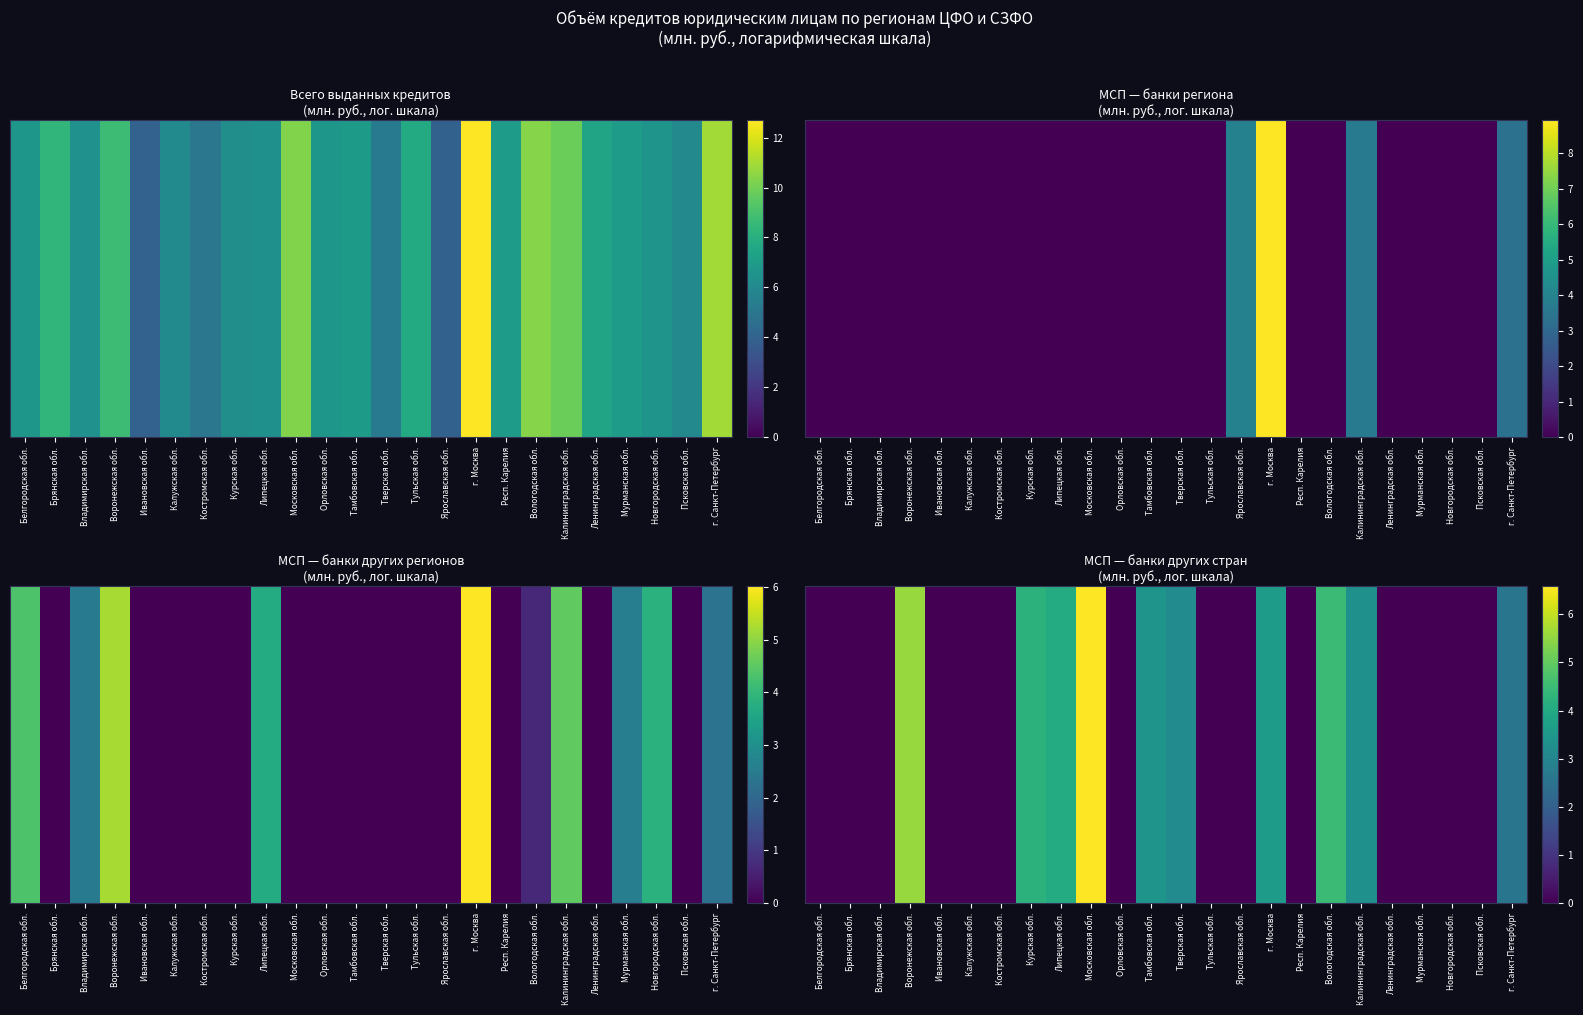

Between Вологодская обл. and Орловская обл., which is larger?

Вологодская обл.